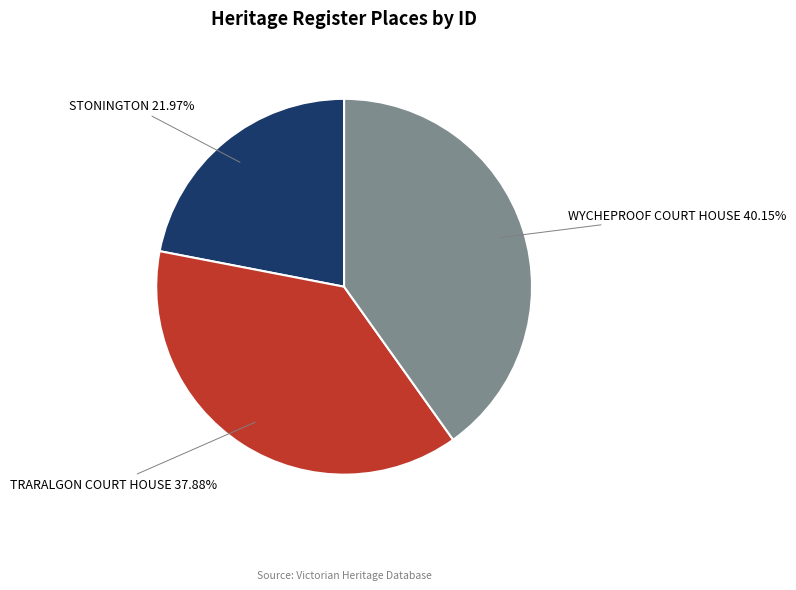

Is there a majority slice in this chart?

No